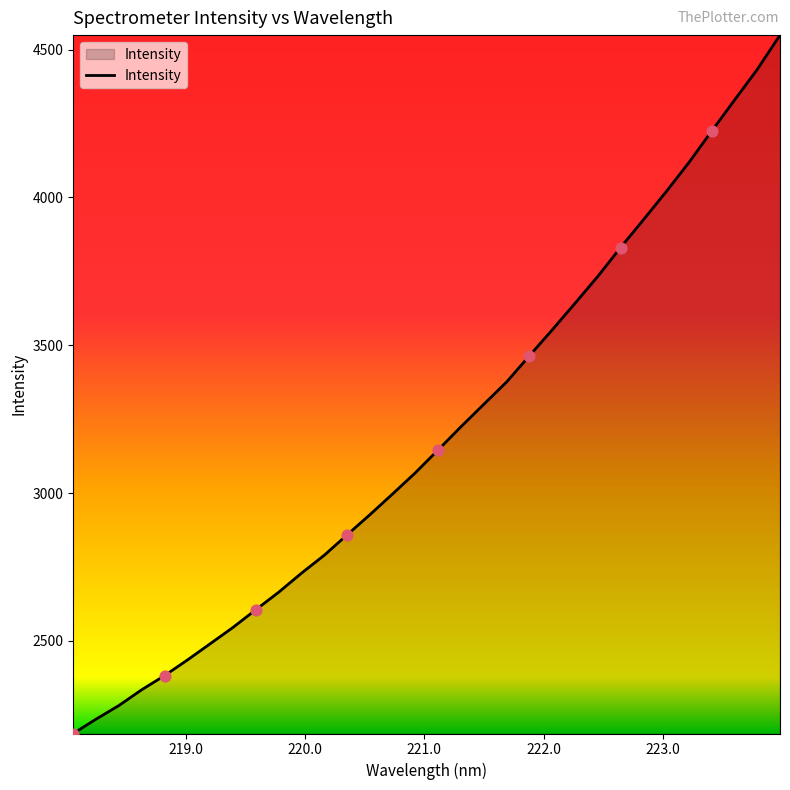

What is the smallest value displayed?

2186.6